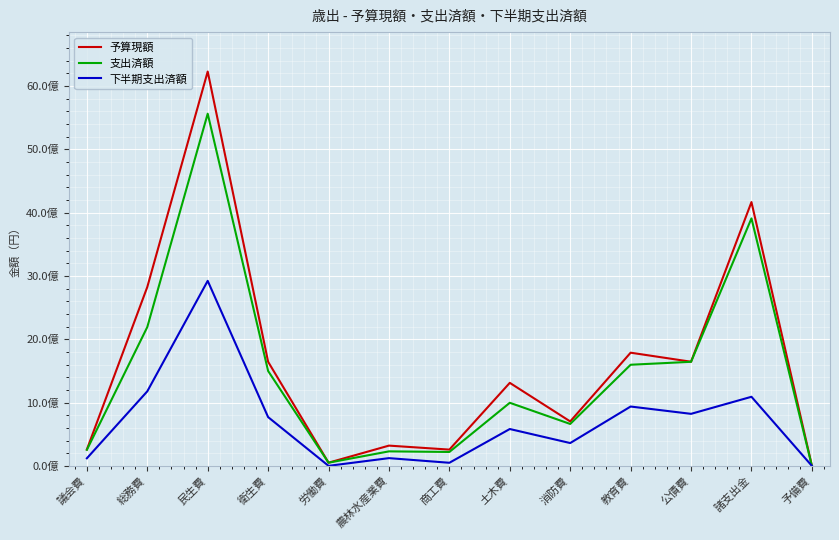

What position from the right is 予備費?

1